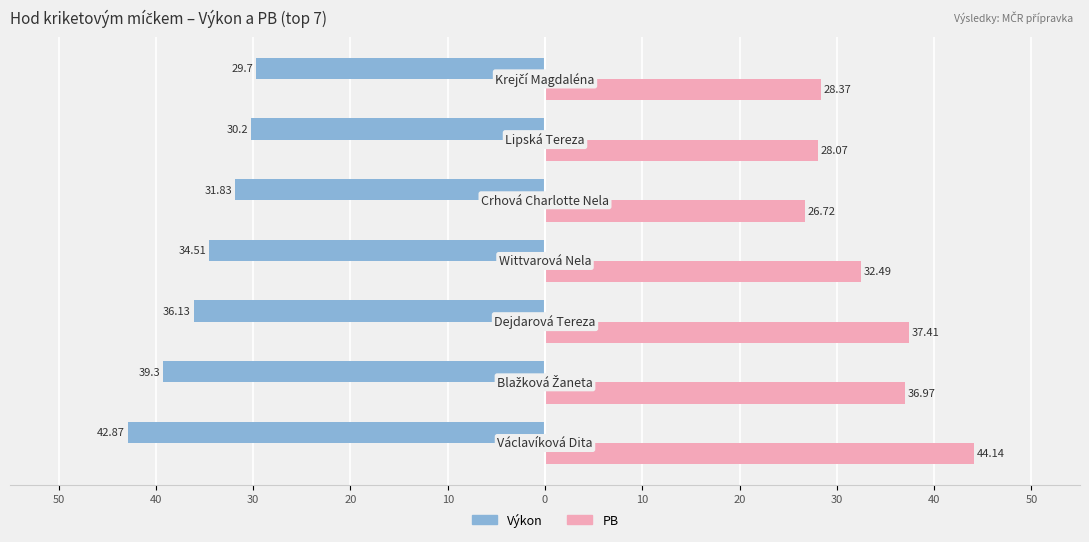

Reading left to right, transcribe all the data shown in this chart.

Výkon: -42.9	-39.3	-36.1	-34.5	-31.8	-30.2	-29.7
PB: 44.1	37.0	37.4	32.5	26.7	28.1	28.4